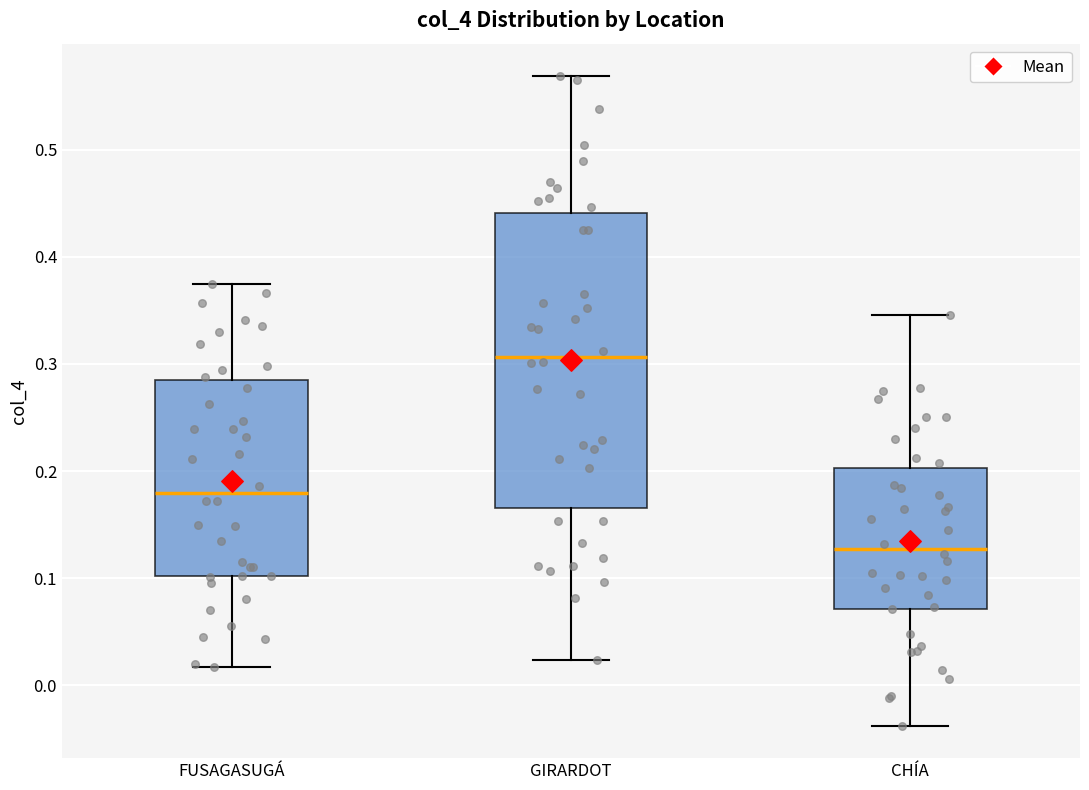

Which box is the tallest, from its lower edge to its upper edge?

GIRARDOT